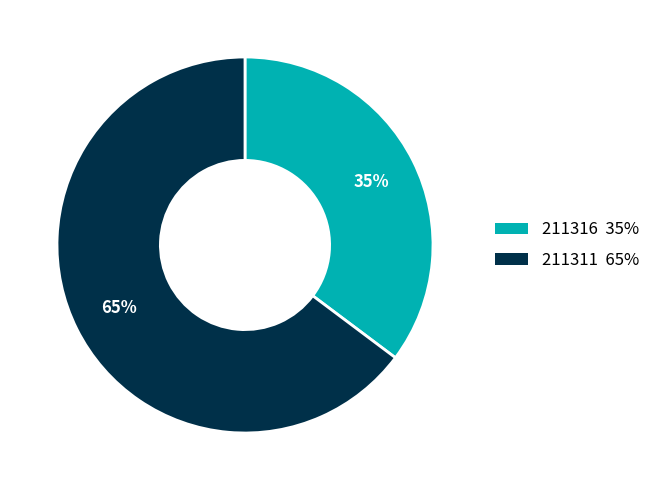

Which has a higher value, 211311 or 211316?

211311